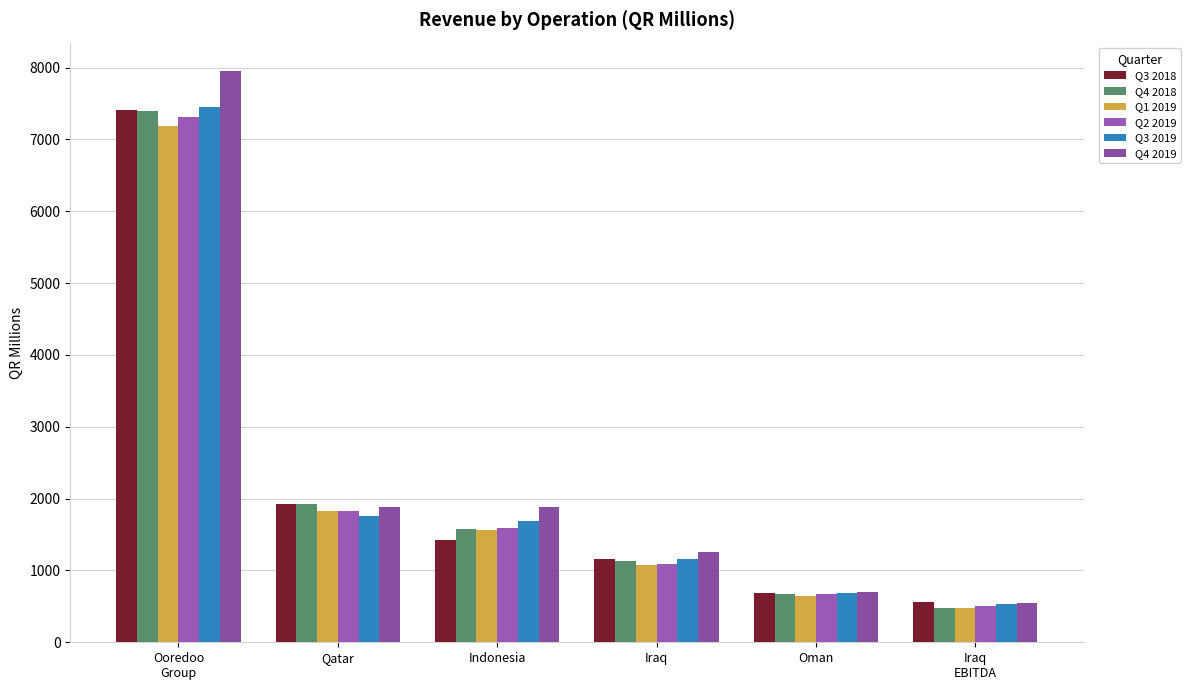

What is the difference between the highest and lowest values at Iraq?

193.4